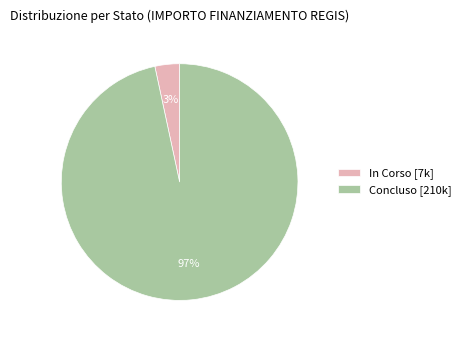

Between Concluso [210k] and In Corso [7k], which is larger?

Concluso [210k]